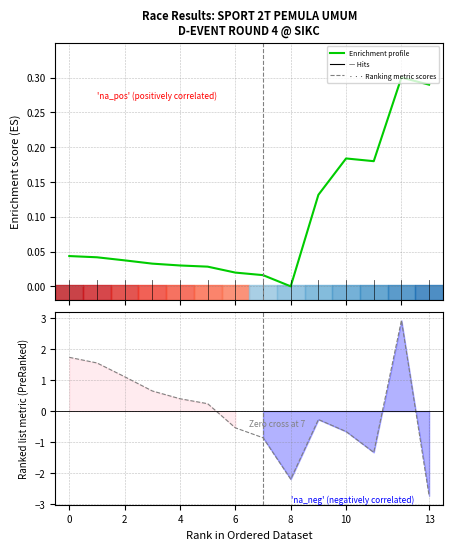

True or false: Enrichment profile has more than 0 points higher than both neighbors.

True